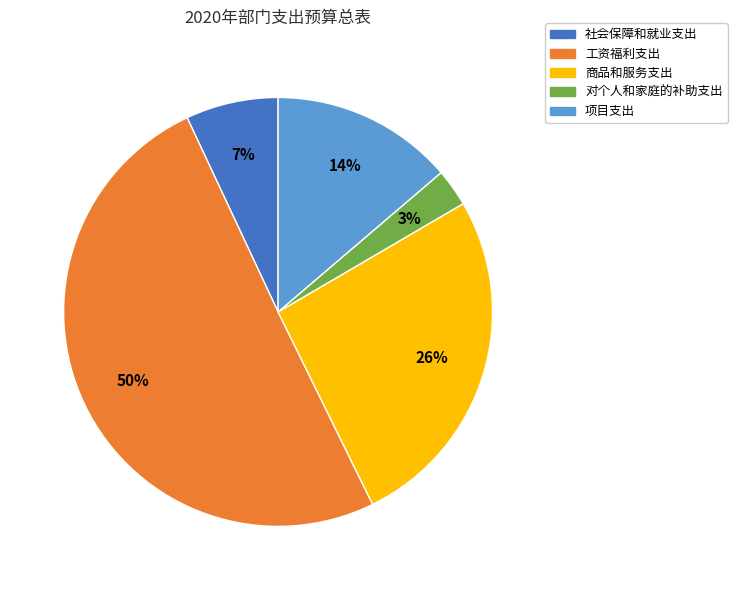

Between 商品和服务支出 and 对个人和家庭的补助支出, which is larger?

商品和服务支出